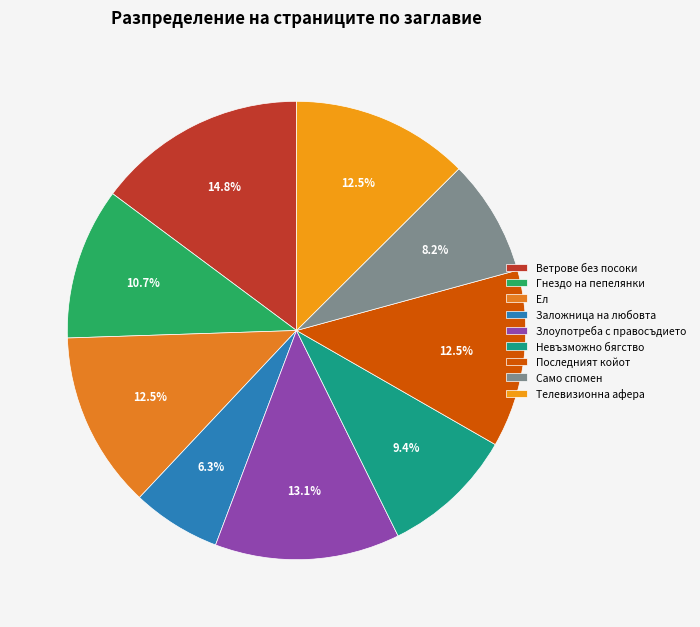

What percentage is the Ветрове без посоки slice, to the nearest percent?

15%